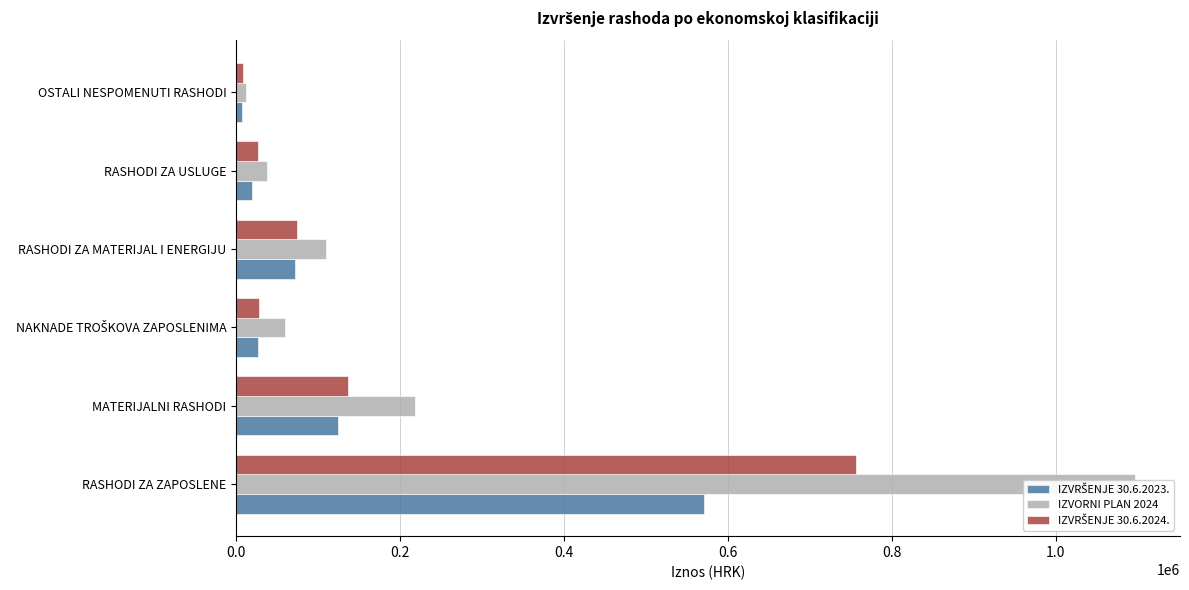

What position from the left is RASHODI ZA USLUGE?

5